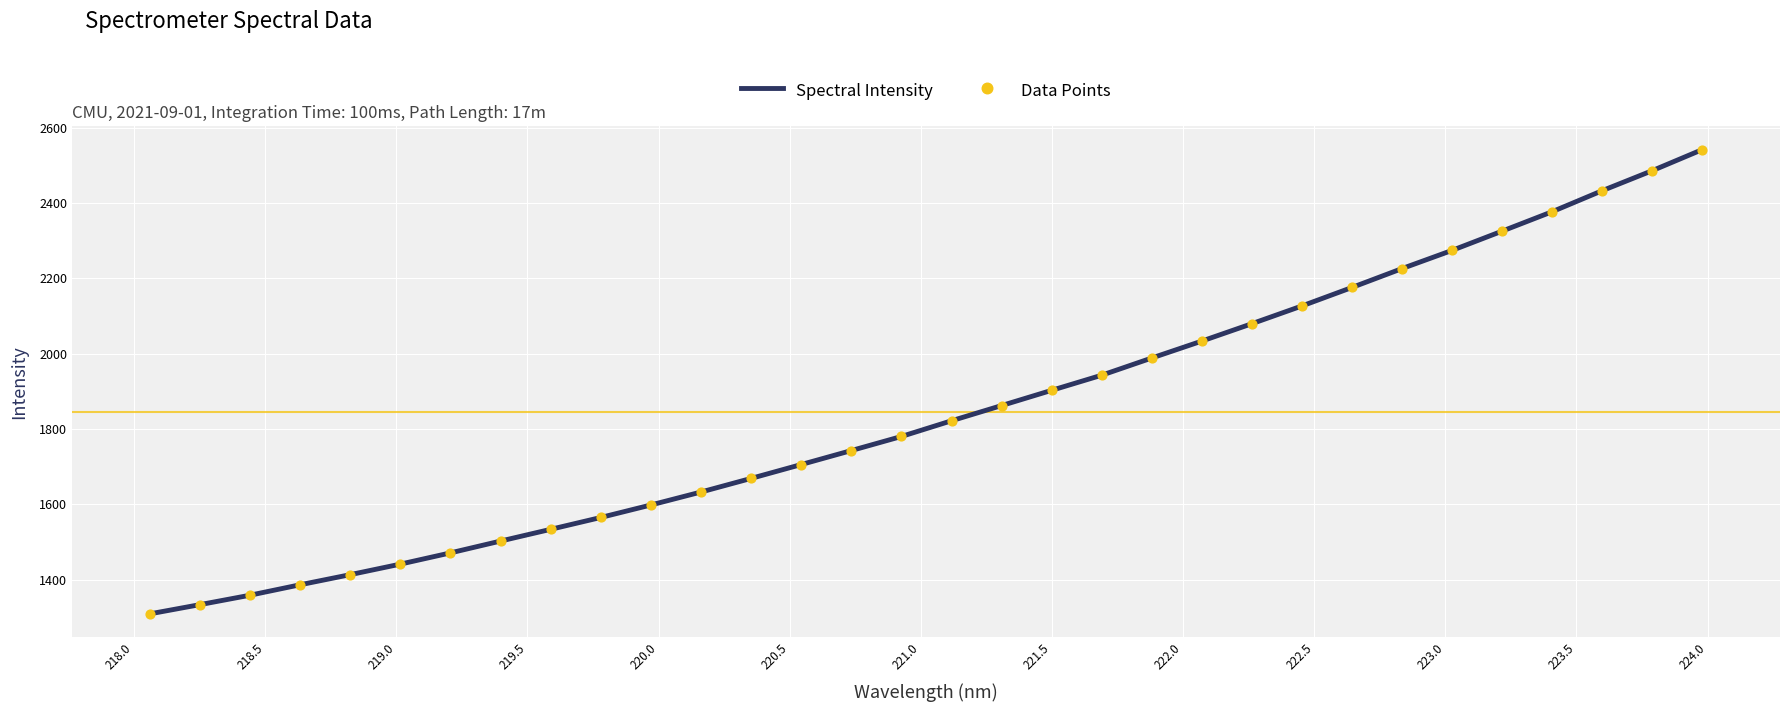

What is the smallest value displayed?

1308.7